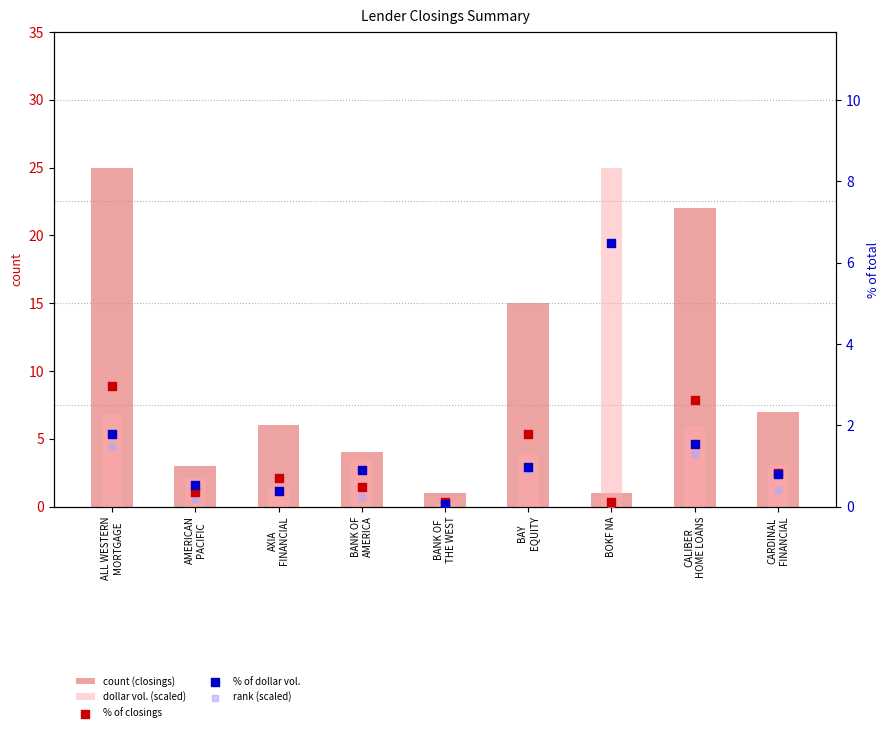

At which category is the sum across all series the highest?

ALL WESTERN
MORTGAGE